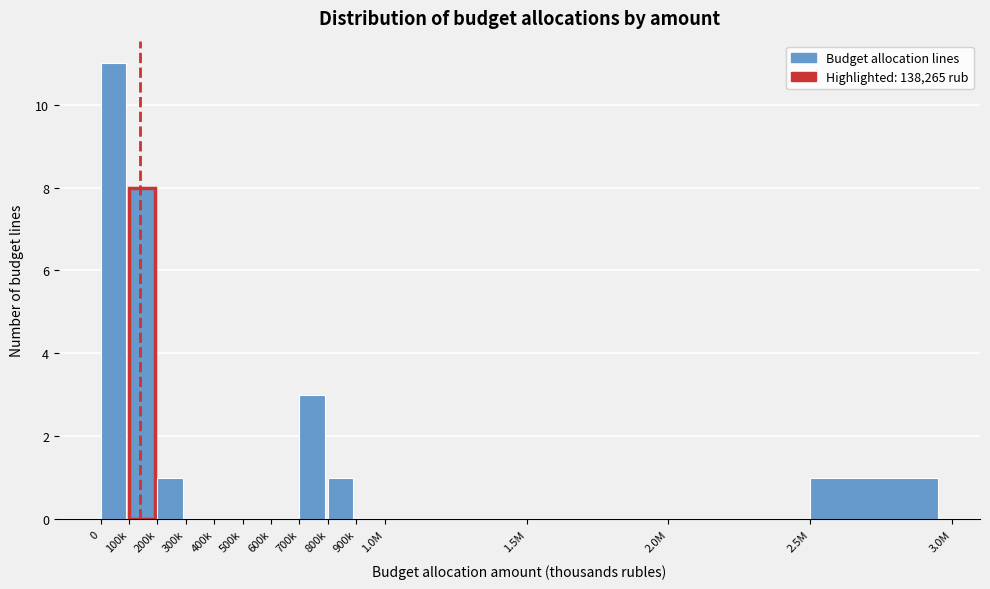

Reading right to left, what are all the values shown in this chart?

2.5M=1	2.0M=0	1.5M=0	1.0M=0	900k=0	800k=1	700k=3	600k=0	500k=0	400k=0	300k=0	200k=1	100k=8	0=11